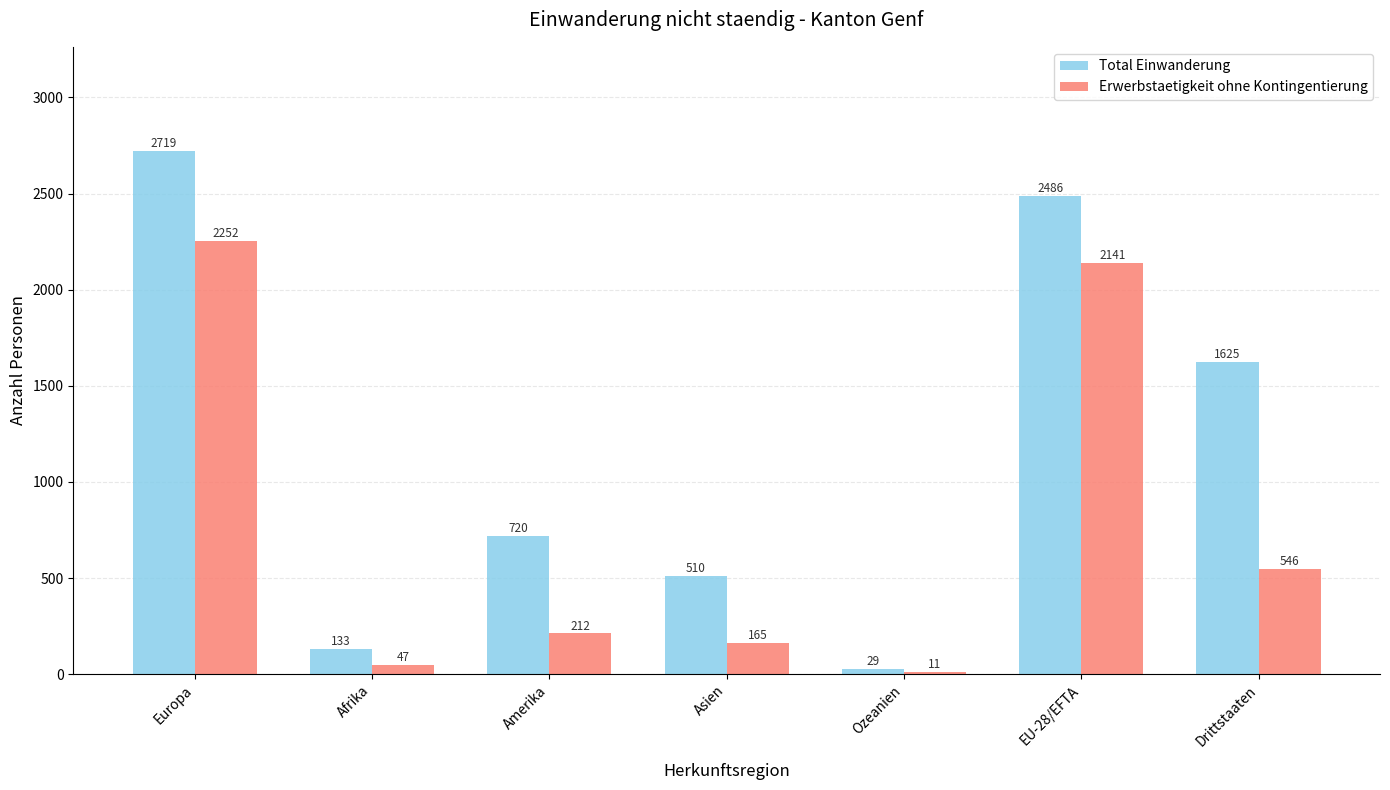

At which label does Total Einwanderung first exceed 720?

Europa